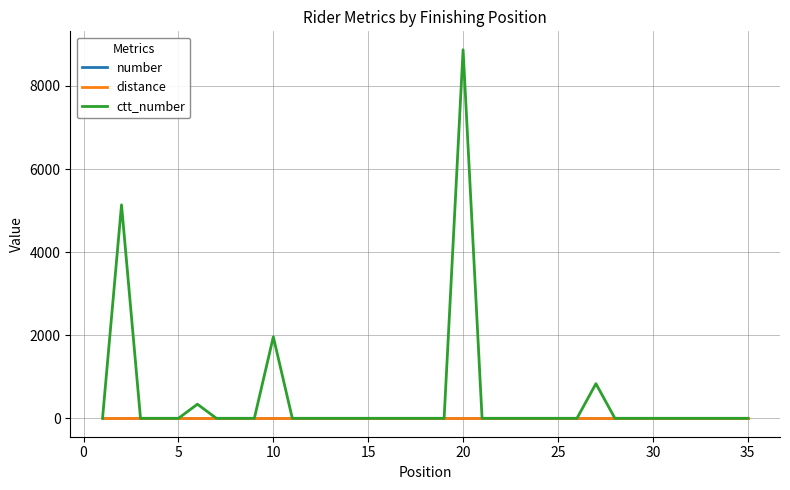

Does the chart have visible grid lines?

Yes